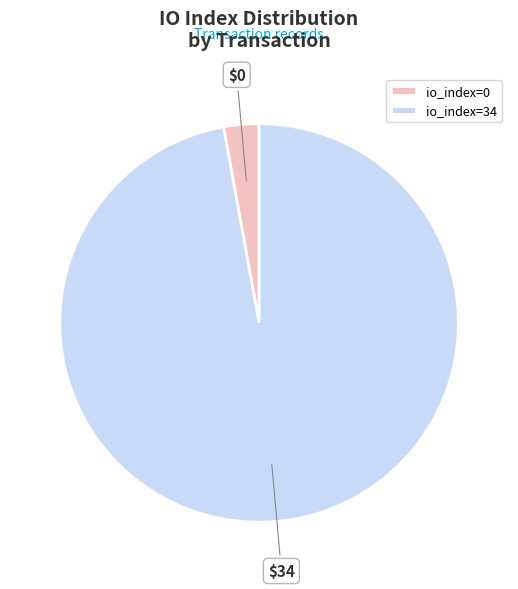

Which slice represents more than half of the pie?

io_index=34